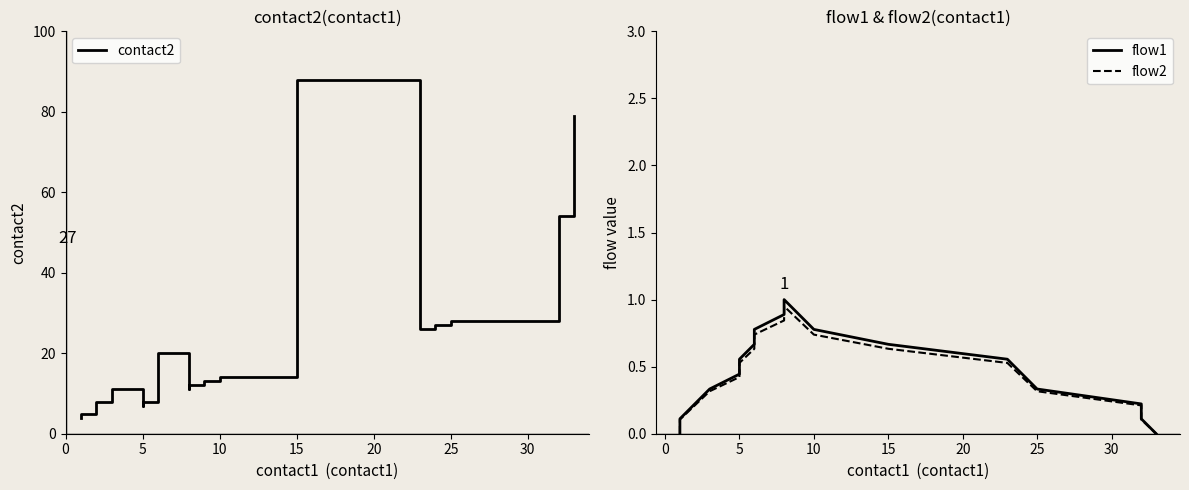

True or false: flow1 and contact2 intersect in this chart.

False